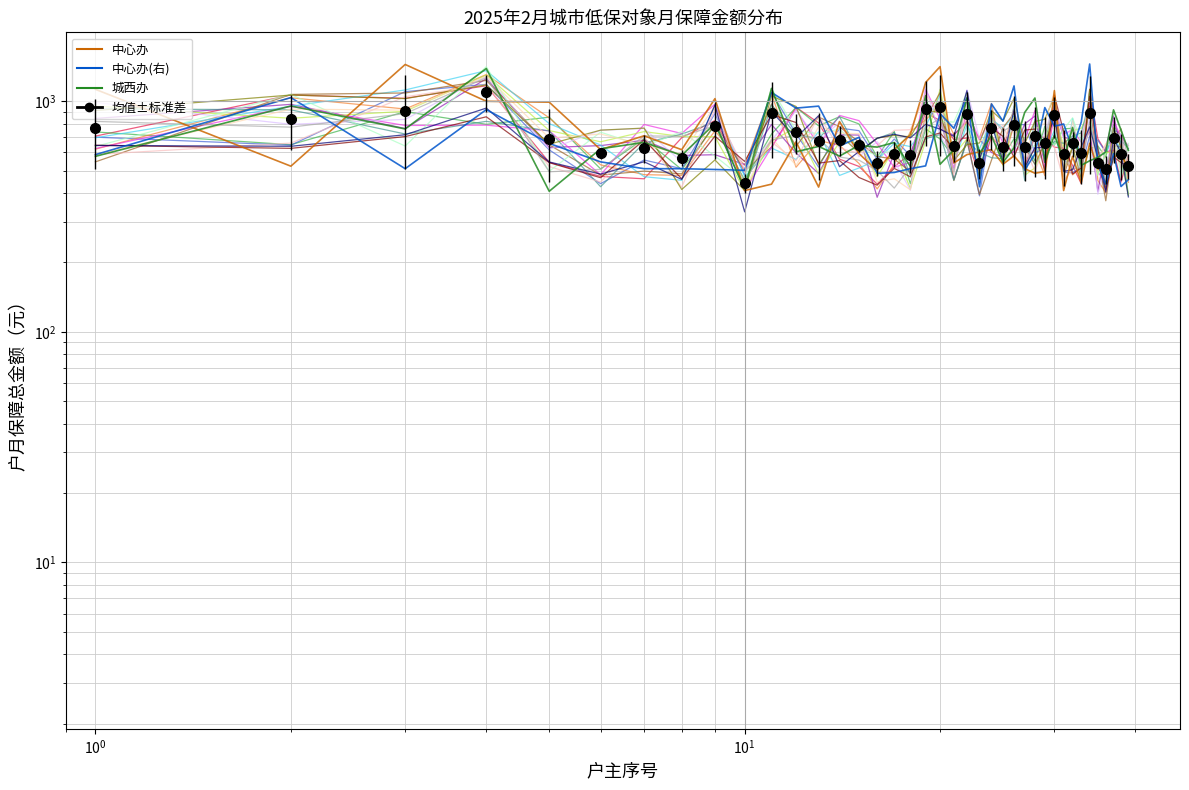

How many interior local peaks does the 中心办 series have?

12